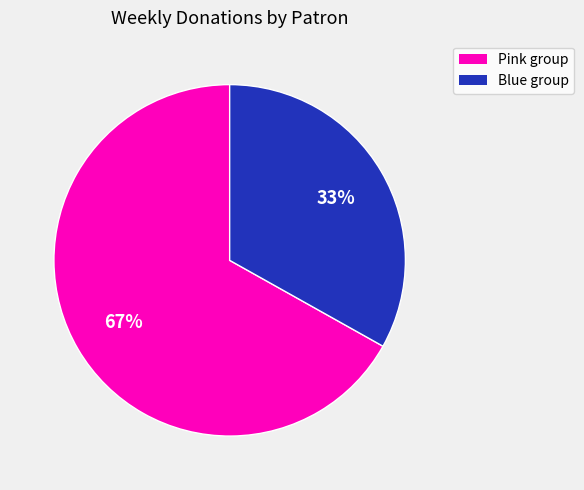

To the nearest percent, what is the difference between the largest and smallest slice percentages?

34%